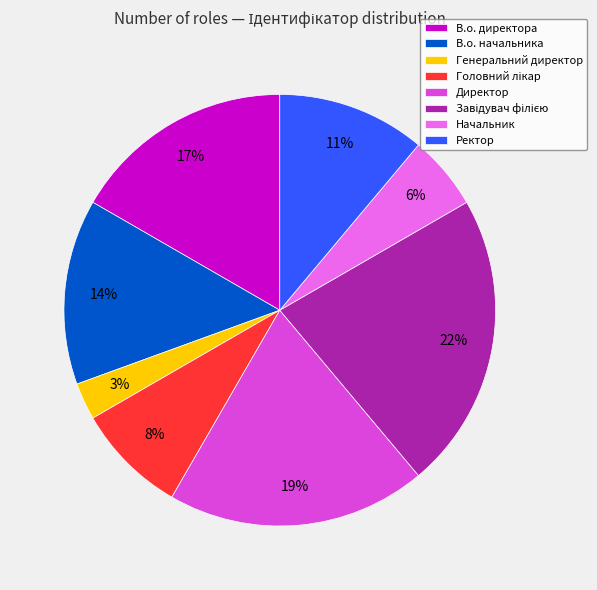

The Ректор slice represents 1% of the pie. True or false?

False